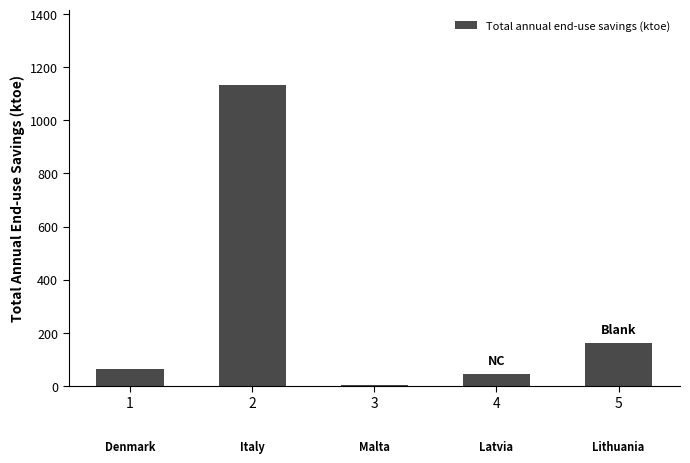

Where does the data first go above 63?

1